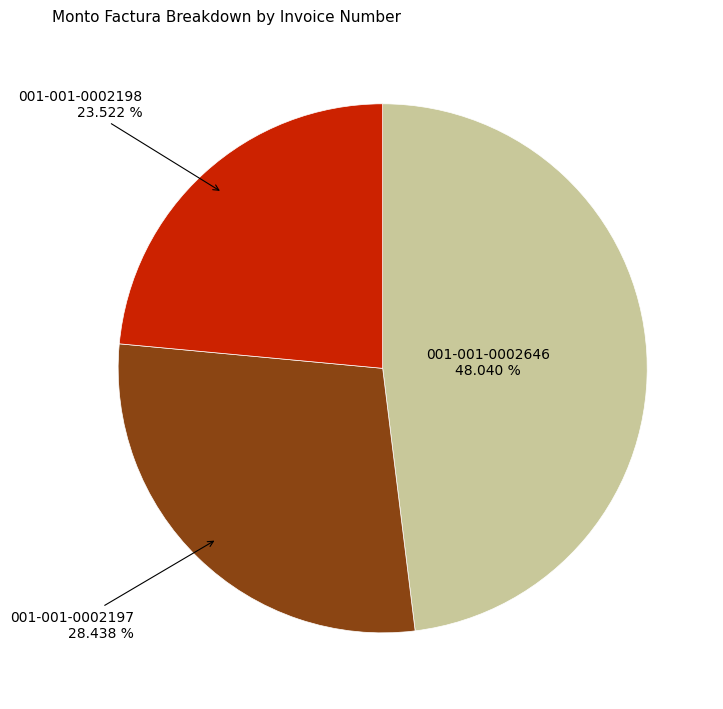

Is there a majority slice in this chart?

No